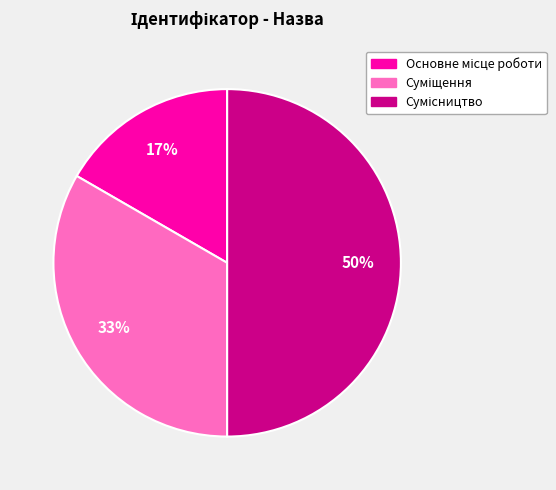

How many slices are in this pie chart?

3